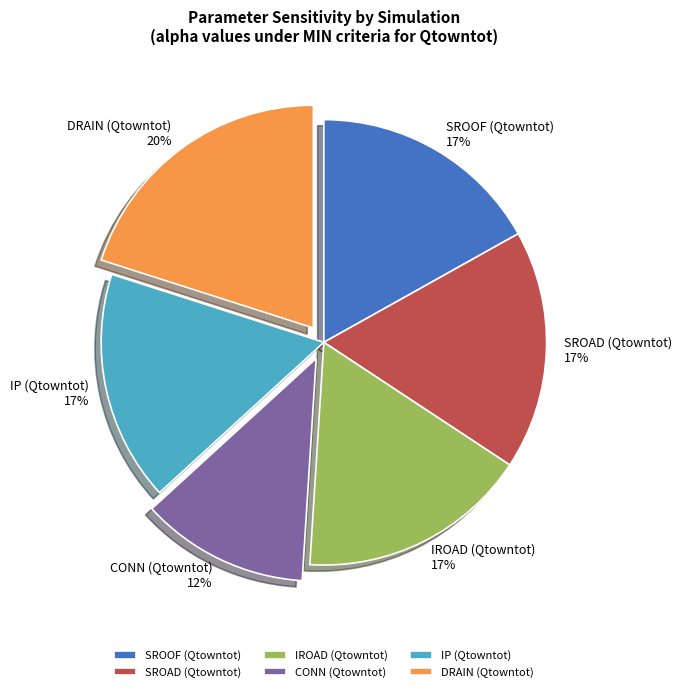

Is it true that SROOF (Qtowntot) is 17% of the pie?

True